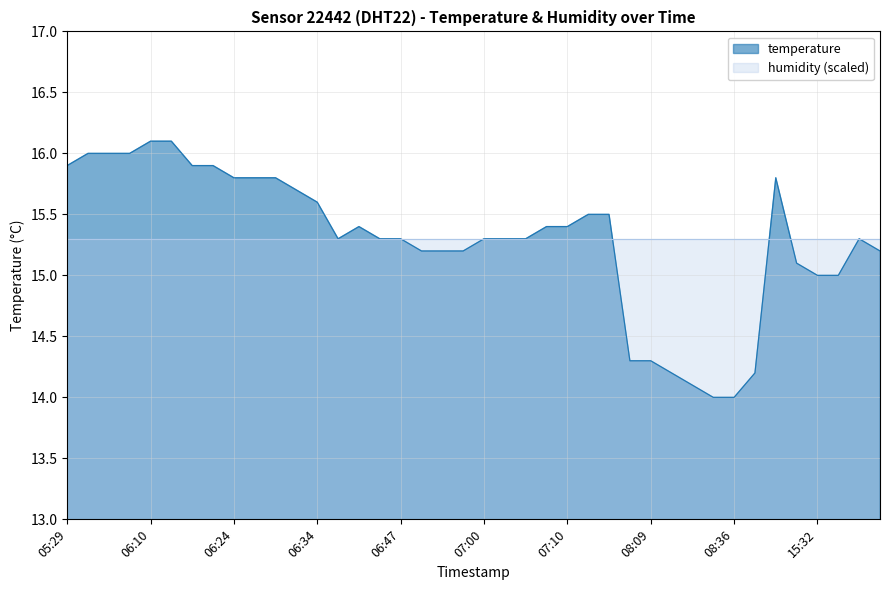

Reading left to right, list all the values displayed in this chart.

05:29=15.9	06:03=16.0	06:05=16.0	06:08=16.0	06:10=16.1	06:13=16.1	06:19=15.9	06:21=15.9	06:24=15.8	06:26=15.8	06:29=15.8	06:31=15.7	06:34=15.6	06:36=15.3	06:38=15.4	06:44=15.3	06:47=15.3	06:49=15.2	06:55=15.2	06:58=15.2	07:00=15.3	07:02=15.3	07:05=15.3	07:07=15.4	07:10=15.4	07:13=15.5	07:15=15.5	08:05=14.3	08:09=14.3	08:15=14.2	08:18=14.1	08:30=14.0	08:36=14.0	08:44=14.2	14:42=15.8	15:23=15.1	15:32=15.0	15:35=15.0	15:38=15.3	15:40=15.2